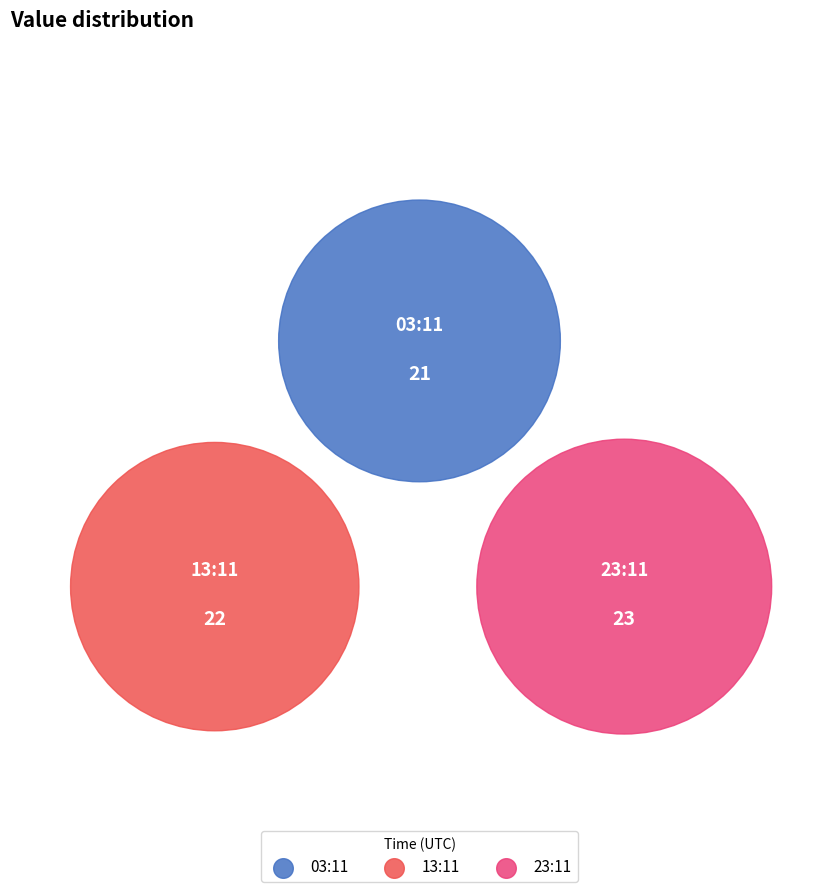

To the nearest percent, what is the combined percentage of 2018-01-07T13:11:52.317Z and 2018-01-07T03:11:52.618Z?

65%